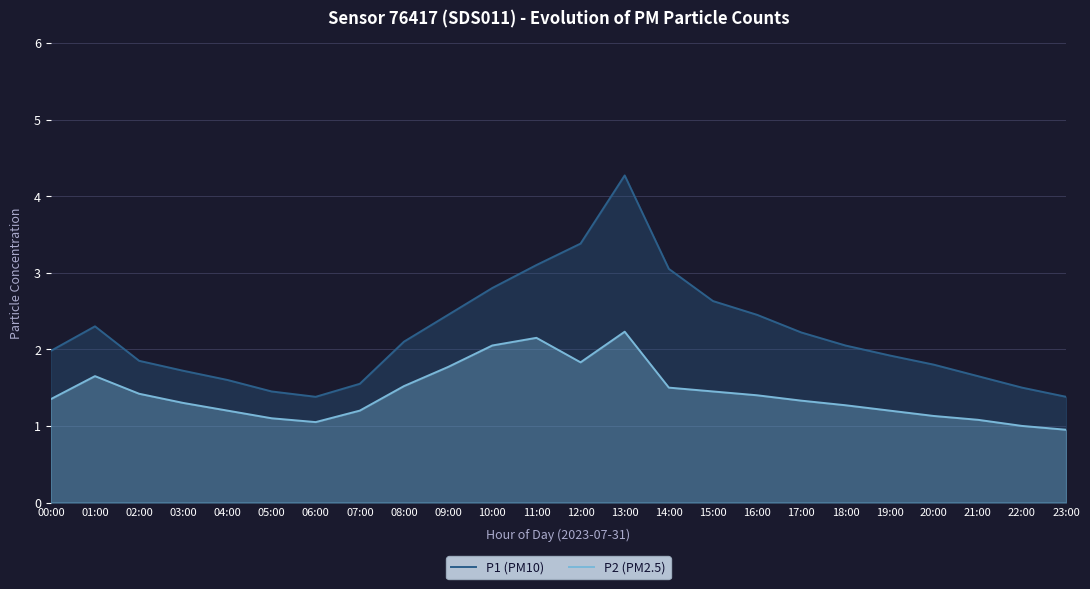

How many interior local valleys does the P2 (PM2.5) series have?

2